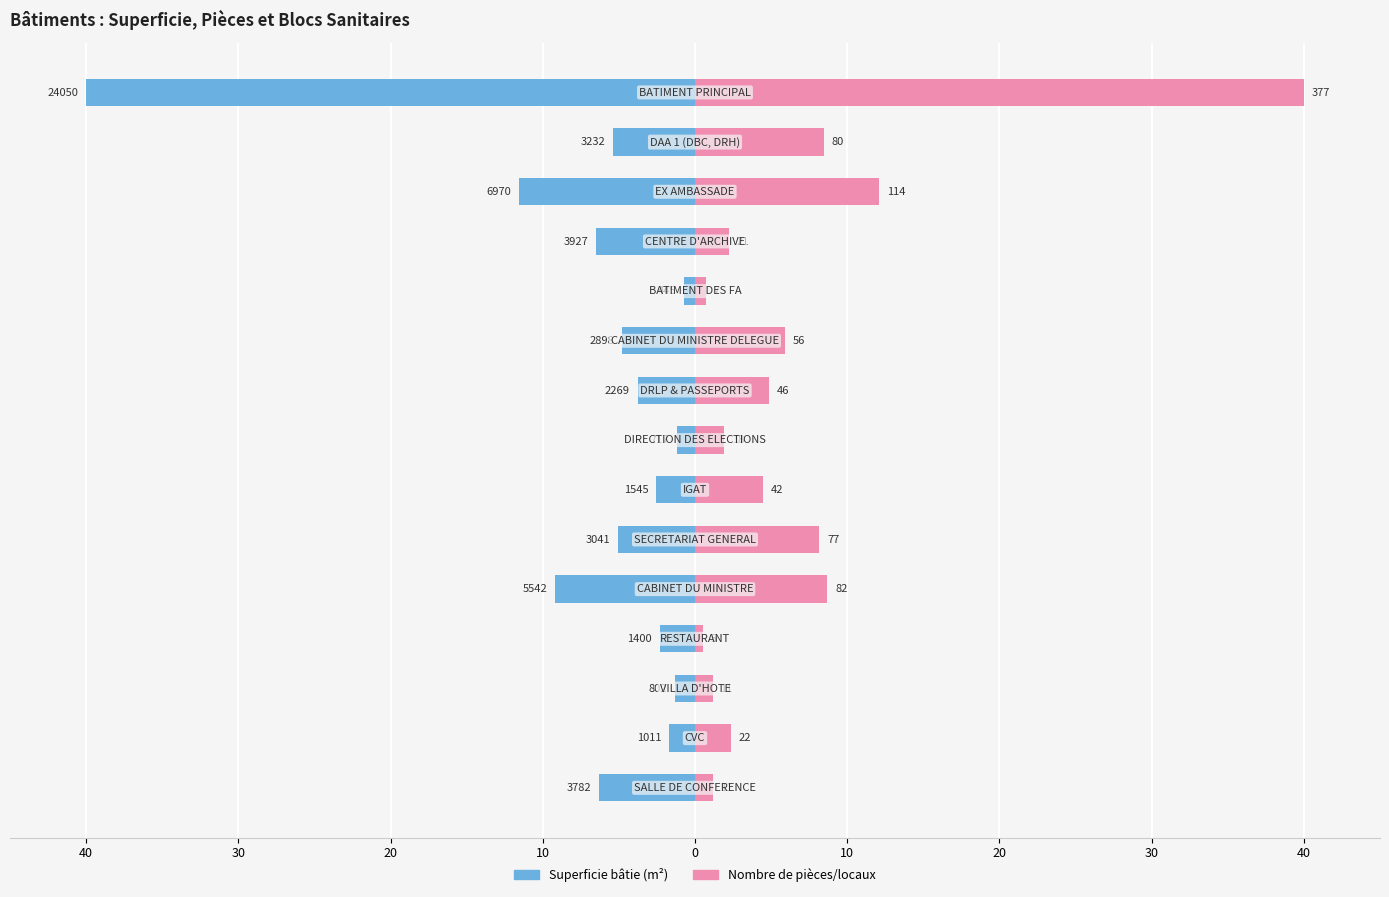

Reading left to right, list all the values displayed in this chart.

Superficie bâtie (m²): -6.3	-1.7	-1.3	-2.3	-9.2	-5.1	-2.6	-1.2	-3.8	-4.8	-0.7	-6.5	-11.6	-5.4	-40.0
Nombre de pièces/locaux: 1.2	2.3	1.2	0.5	8.7	8.2	4.5	1.9	4.9	5.9	0.7	2.2	12.1	8.5	40.0